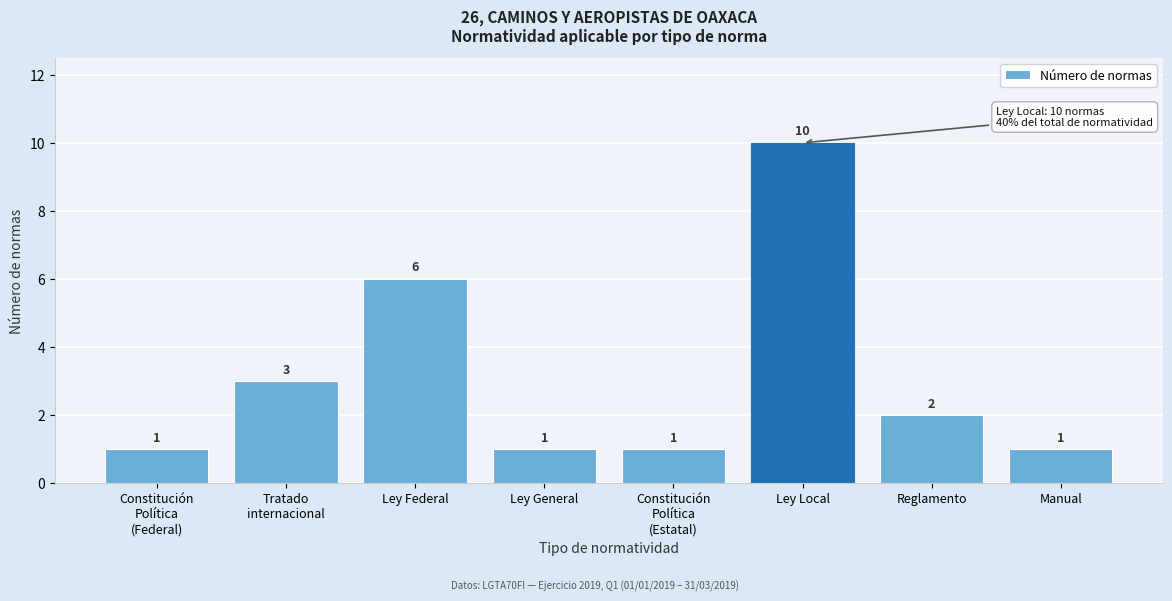

Reading right to left, list all the values displayed in this chart.

1	2	10	1	1	6	3	1